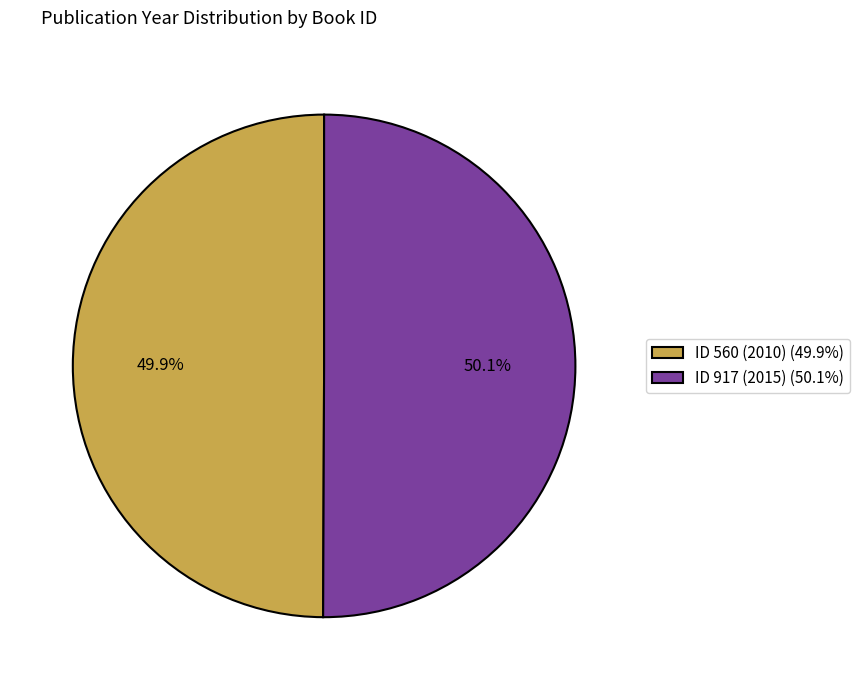

What percentage is NOT represented by ID 560 (2010) (49.9%)?

50.1%